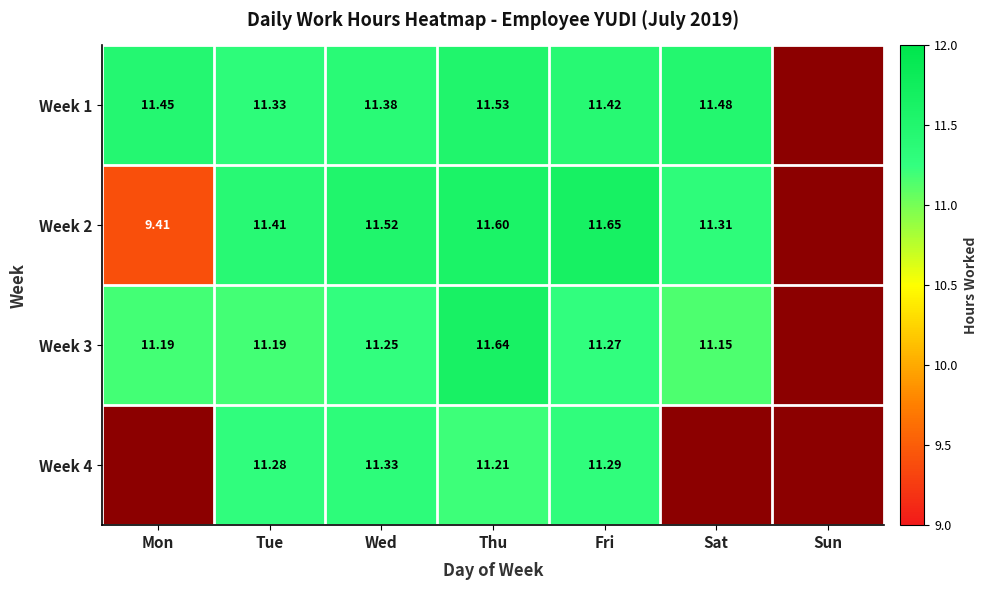

Is the value of Week 3 at Thu greater than the value of Week 2 at Tue?

Yes